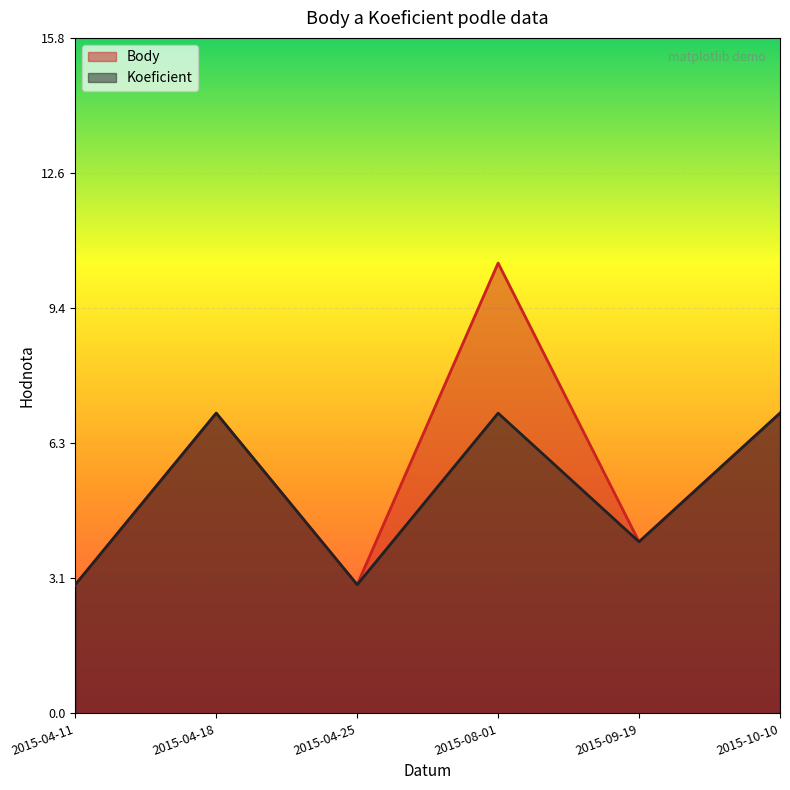

True or false: Koeficient and Body cross at least once.

False